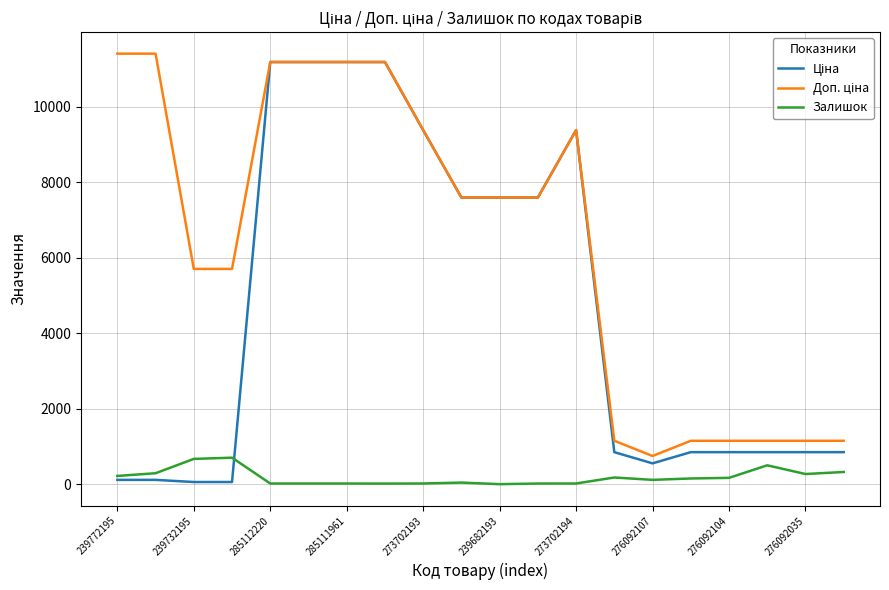

Does the chart have visible grid lines?

Yes